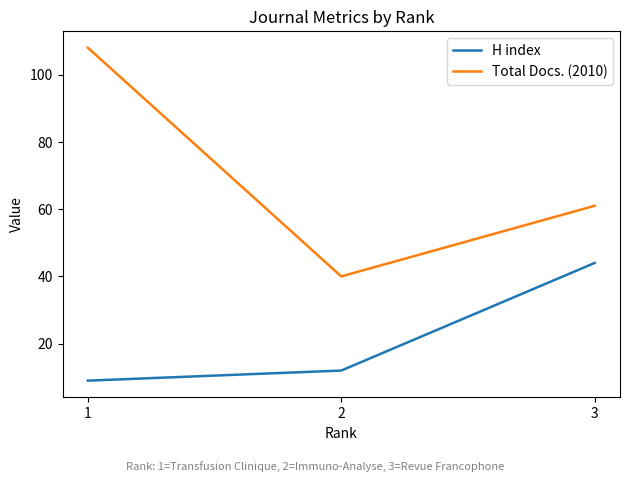

Read the Total Docs. (2010) value at 3, to the nearest 5.

60